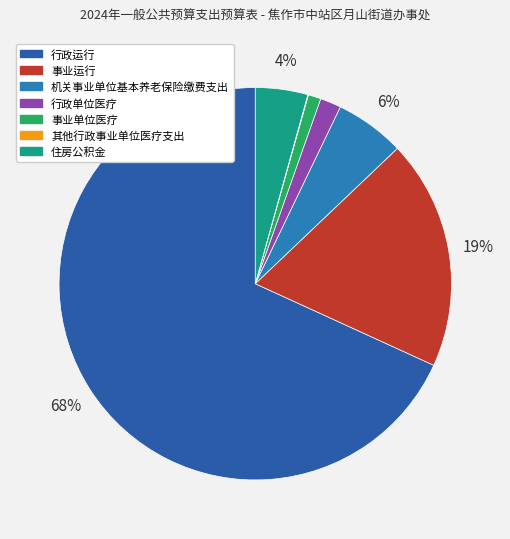

Rank the categories by value from highest to lowest.

行政运行, 事业运行, 机关事业单位基本养老保险缴费支出, 住房公积金, 行政单位医疗, 事业单位医疗, 其他行政事业单位医疗支出